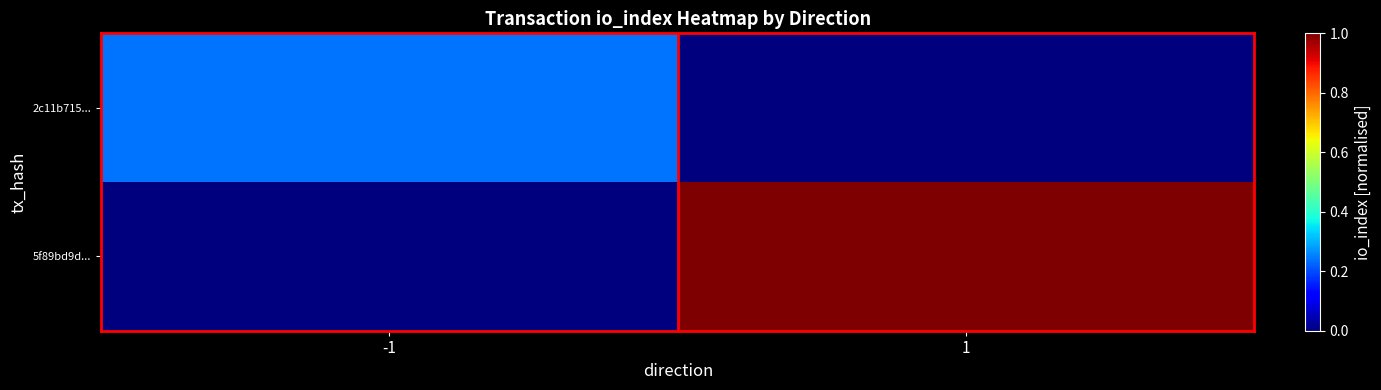

What is the greatest value displayed?

1.0